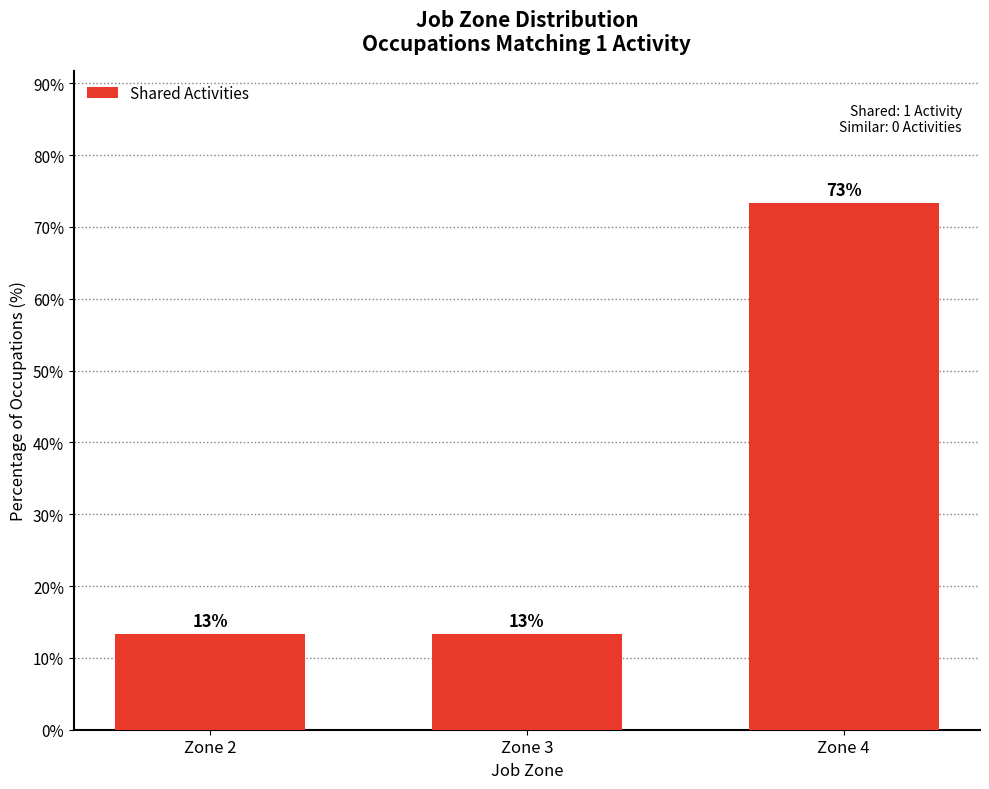

Reading right to left, extract all data points from this chart.

Zone 4=73.3	Zone 3=13.3	Zone 2=13.3